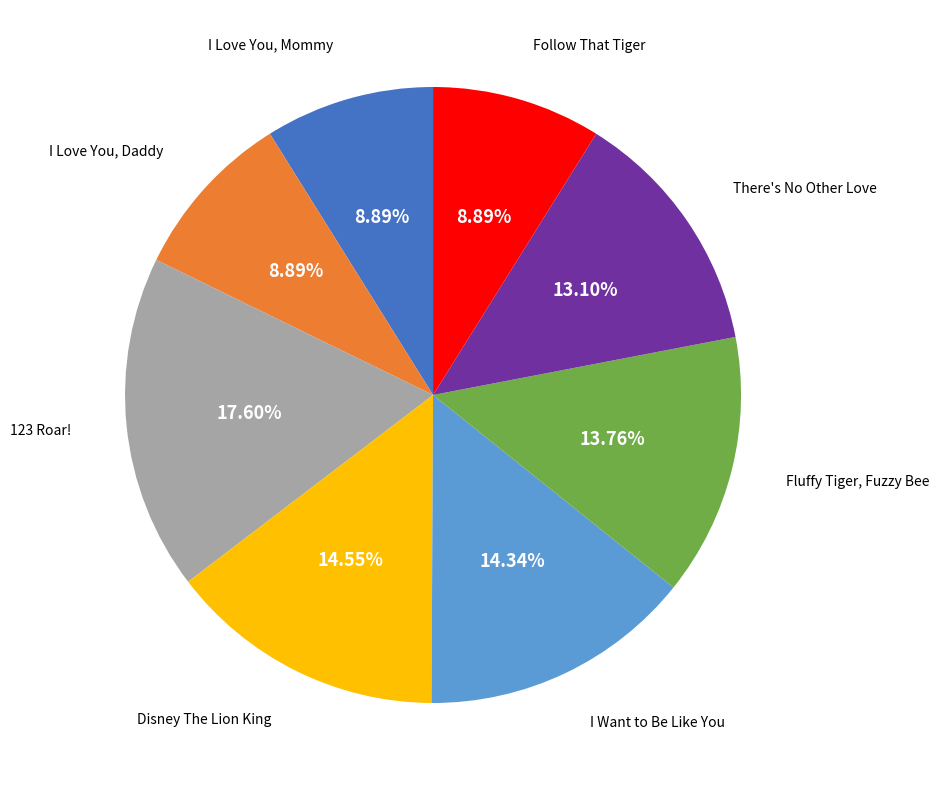

Is there any slice that represents more than half of the pie?

No